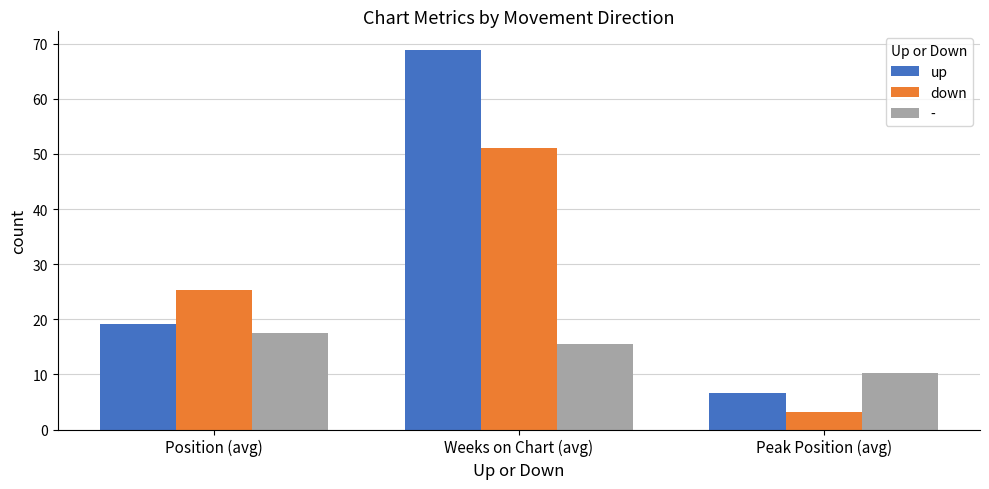

What is the value of the down bar at the 2nd from the left?

51.0